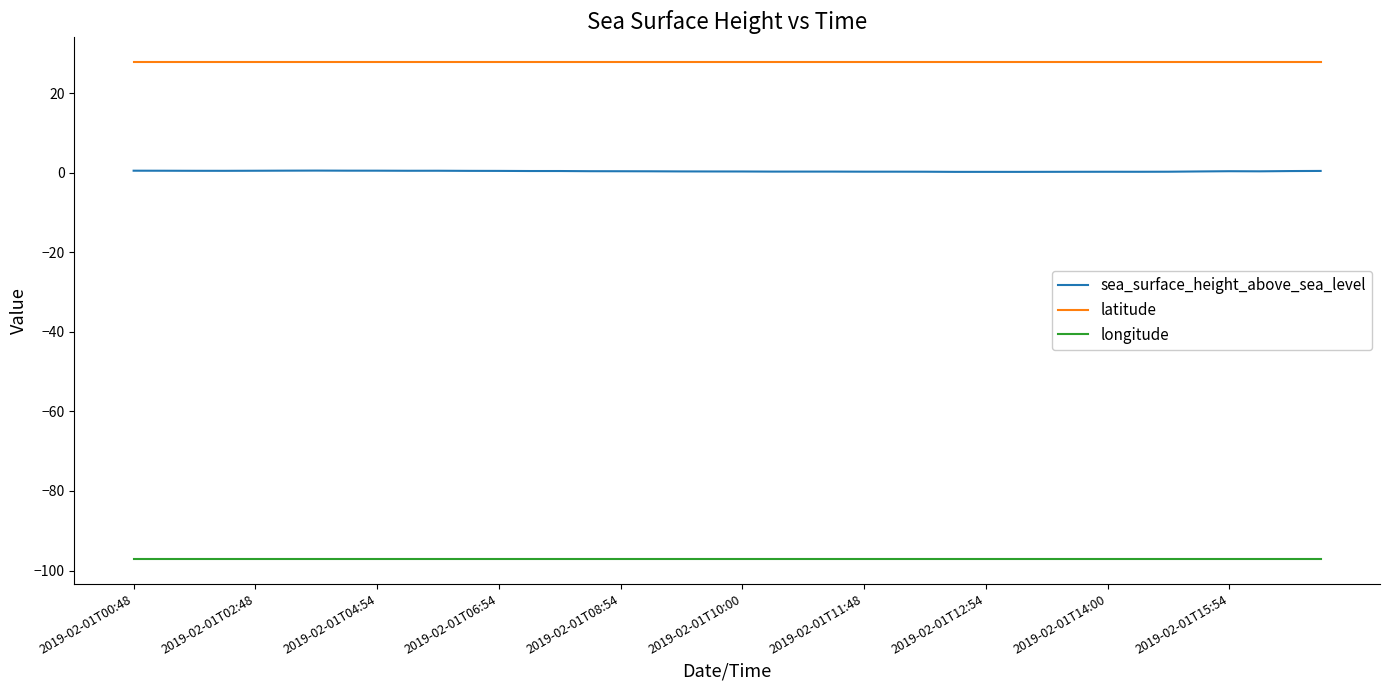

What is the minimum value shown in the chart?

-97.1